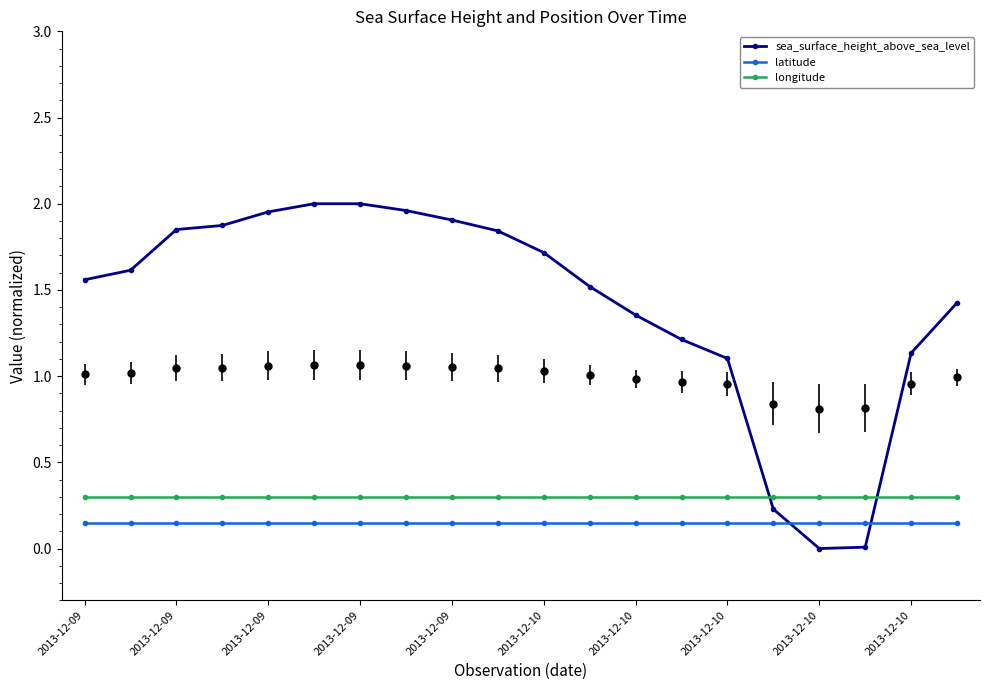

True or false: longitude and latitude cross at least once.

False